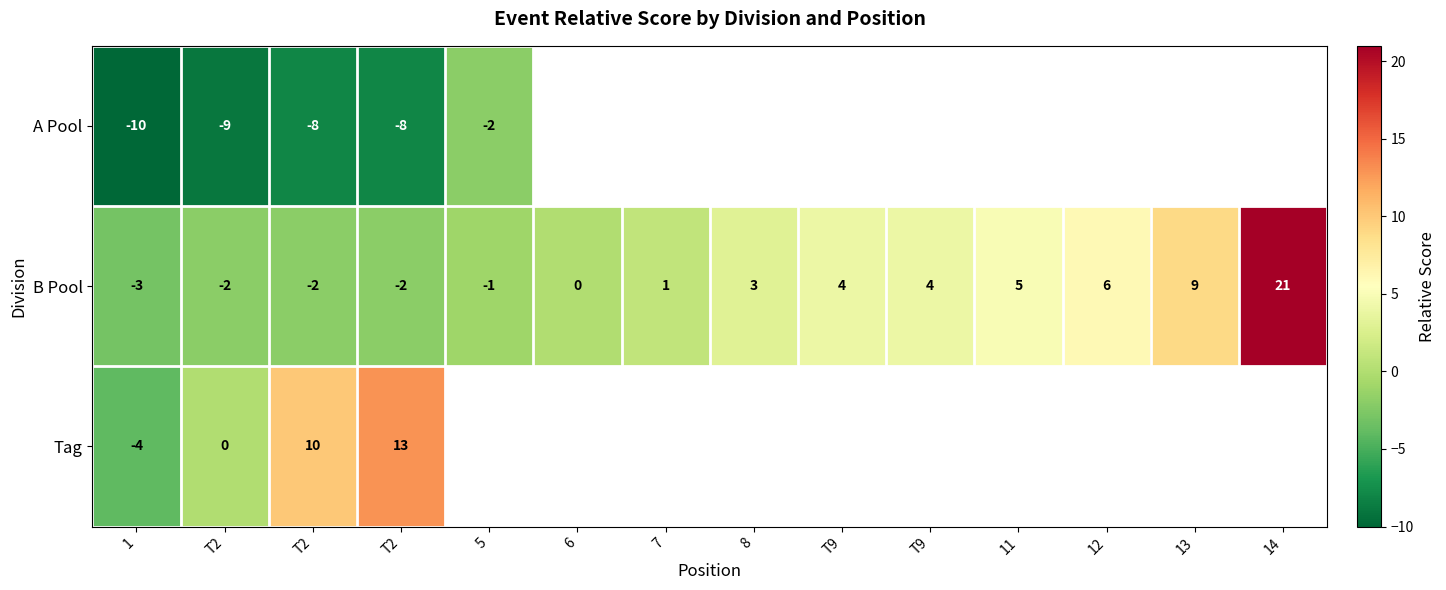

Rank the categories by B Pool value from lowest to highest.

1, T2, T2, T2, 5, 6, 7, 8, T9, T9, 11, 12, 13, 14